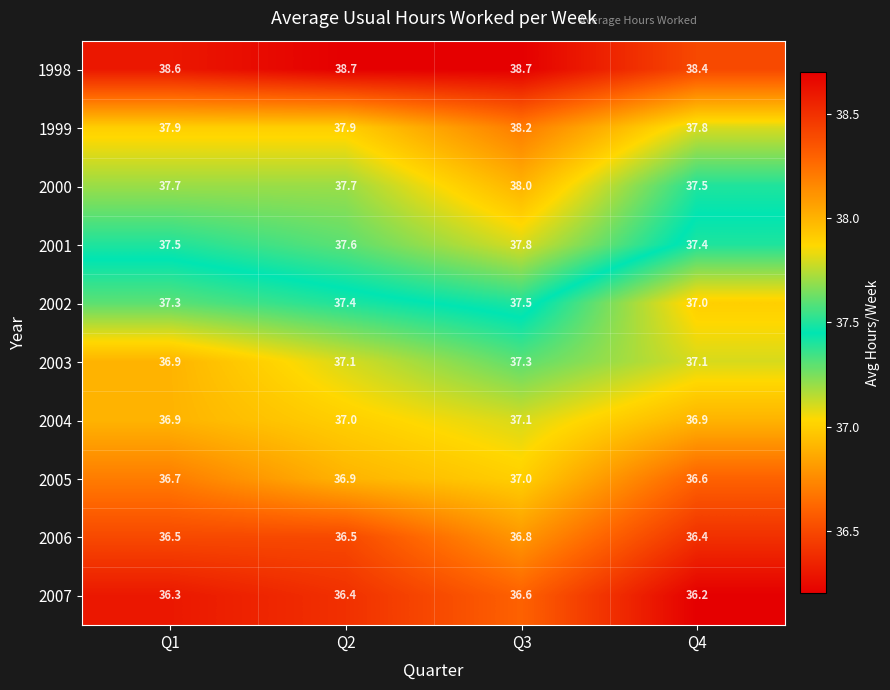

List the series in order of their peak value, lowest first.

2007, 2006, 2005, 2004, 2003, 2002, 2001, 2000, 1999, 1998